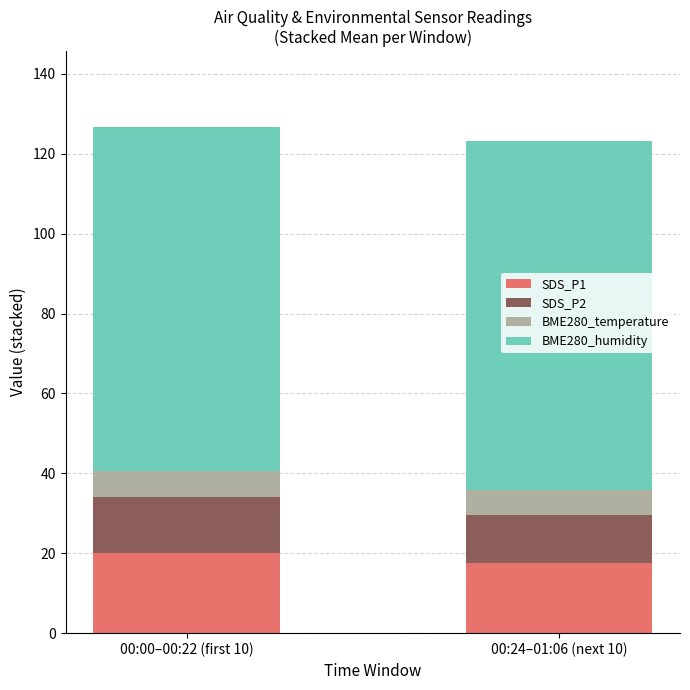

The value of SDS_P1 at 00:00–00:22 (first 10) is 20.1. True or false?

True